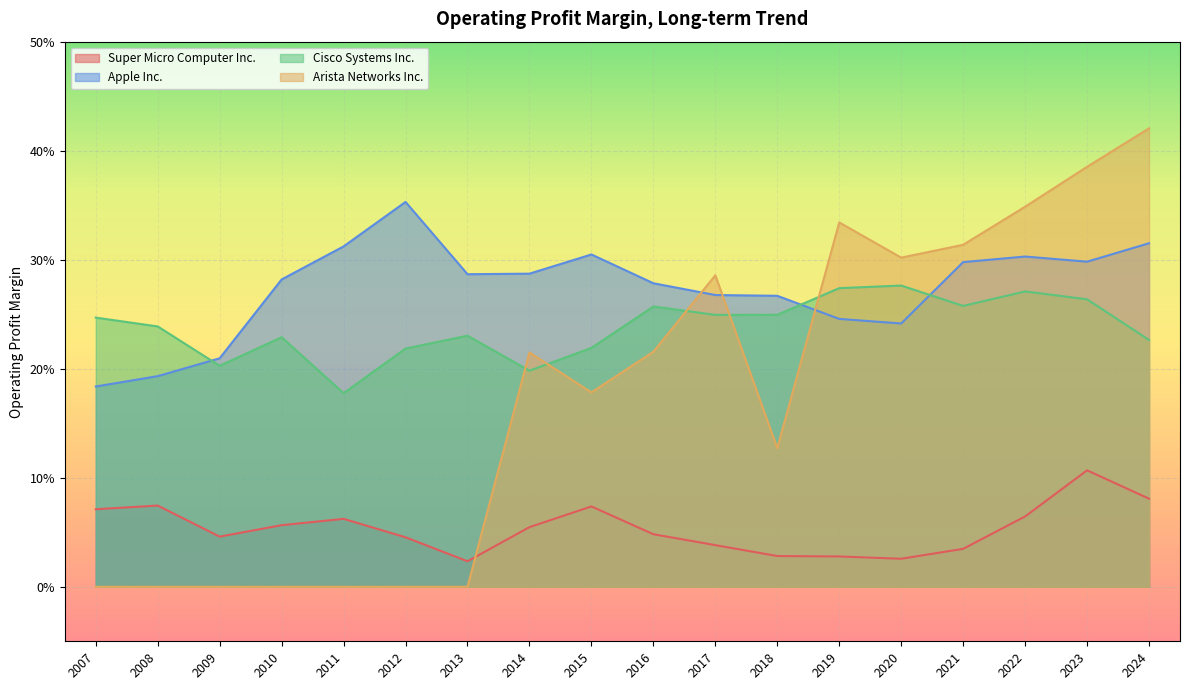

Reading left to right, list all the values displayed in this chart.

Super Micro Computer Inc.: 0.1	0.1	0.0	0.1	0.1	0.0	0.0	0.1	0.1	0.0	0.0	0.0	0.0	0.0	0.0	0.1	0.1	0.1
Apple Inc.: 0.2	0.2	0.2	0.3	0.3	0.4	0.3	0.3	0.3	0.3	0.3	0.3	0.2	0.2	0.3	0.3	0.3	0.3
Cisco Systems Inc.: 0.2	0.2	0.2	0.2	0.2	0.2	0.2	0.2	0.2	0.3	0.2	0.2	0.3	0.3	0.3	0.3	0.3	0.2
Arista Networks Inc.: 0.0	0.0	0.0	0.0	0.0	0.0	0.0	0.2	0.2	0.2	0.3	0.1	0.3	0.3	0.3	0.3	0.4	0.4